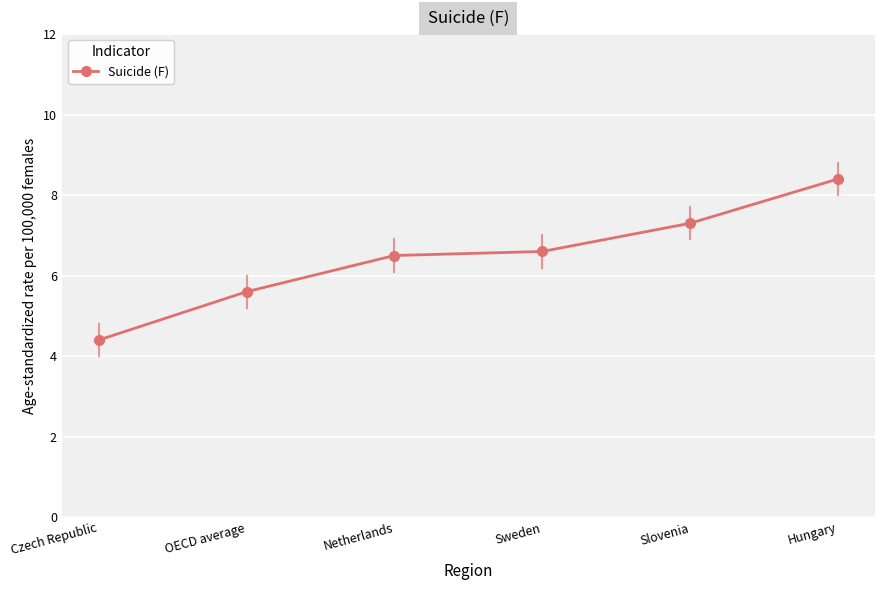

How many values exceed 6?

4